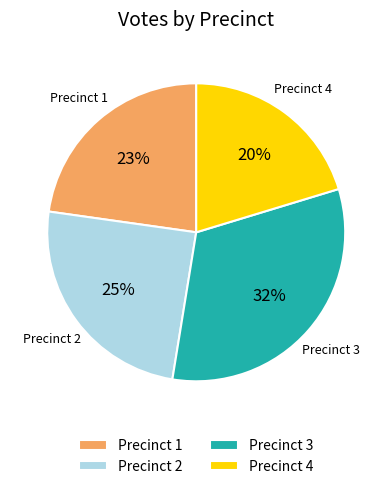

How many segments does this pie chart have?

4